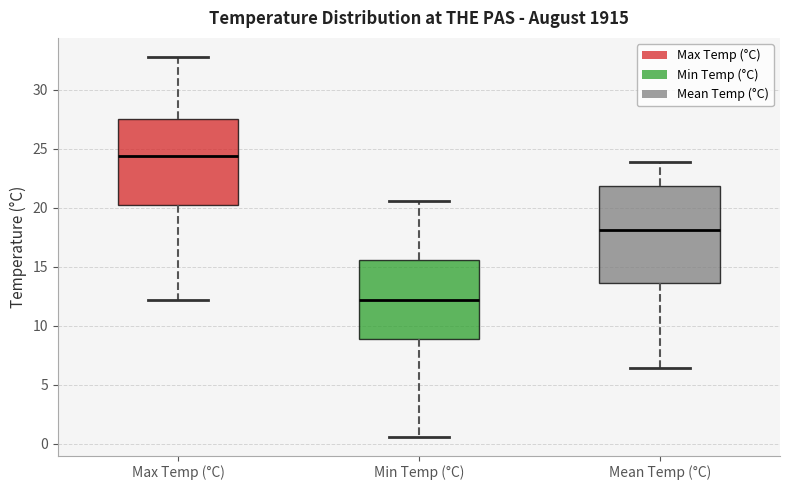

Reading left to right, transcribe this box plot: for each box, give where its median line is, the range the box spans, and where its two whiskers end, as read against the y-axis. The values are not printed on the chart, so give them approximately, as read against the axis.

Max Temp (°C): median 24.5, box 20.5 to 27.5, whiskers 12.0 to 33.0
Min Temp (°C): median 12.0, box 9.0 to 15.5, whiskers 0.5 to 20.5
Mean Temp (°C): median 18.0, box 13.5 to 22.0, whiskers 6.5 to 24.0